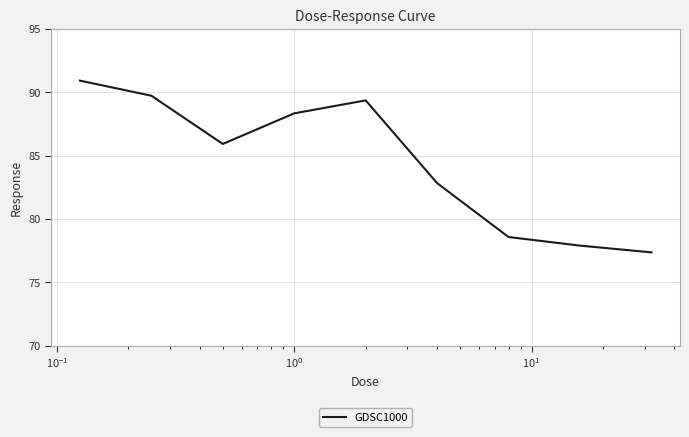

True or false: there are more than 0 points higher than both neighbors.

True